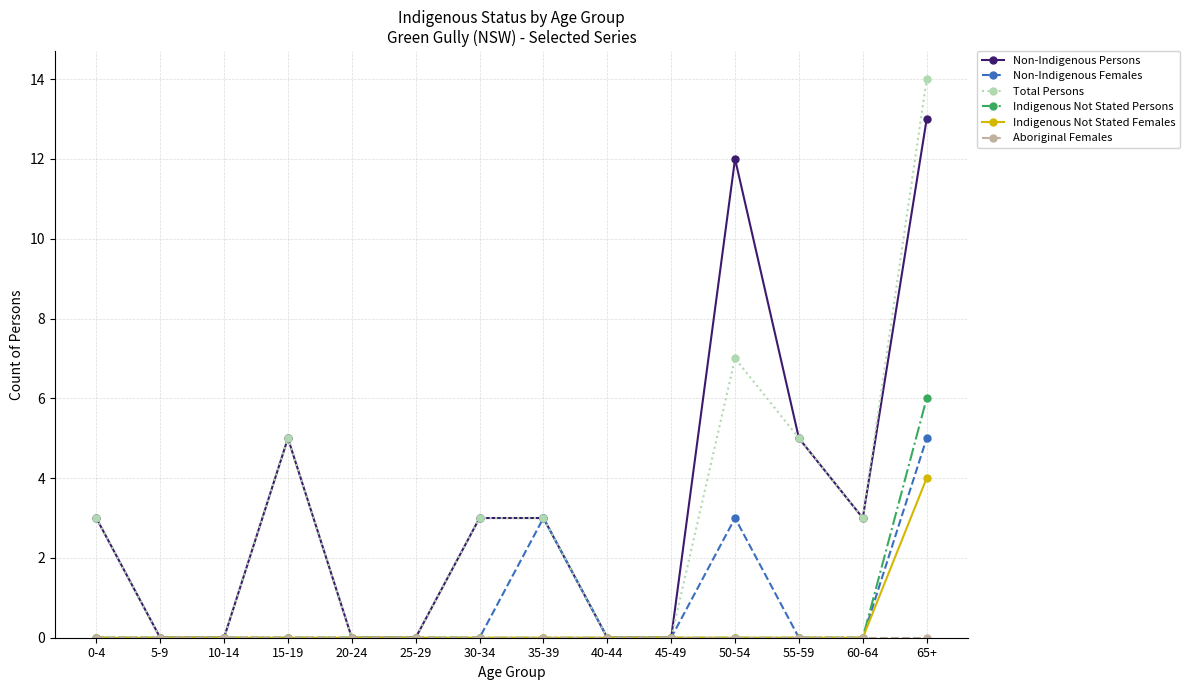

What is the label of the 7th point from the right?

35-39